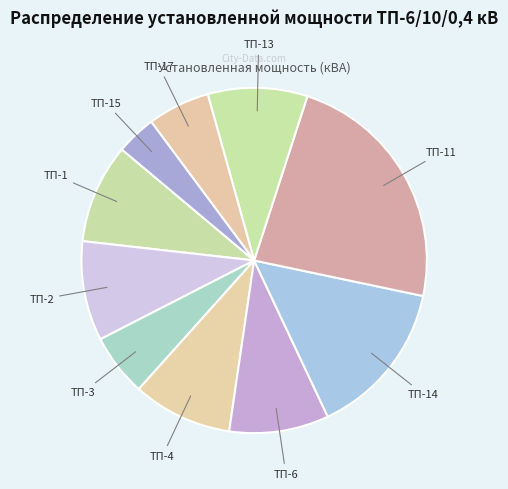

To the nearest percent, what is the average slice percentage?

10%